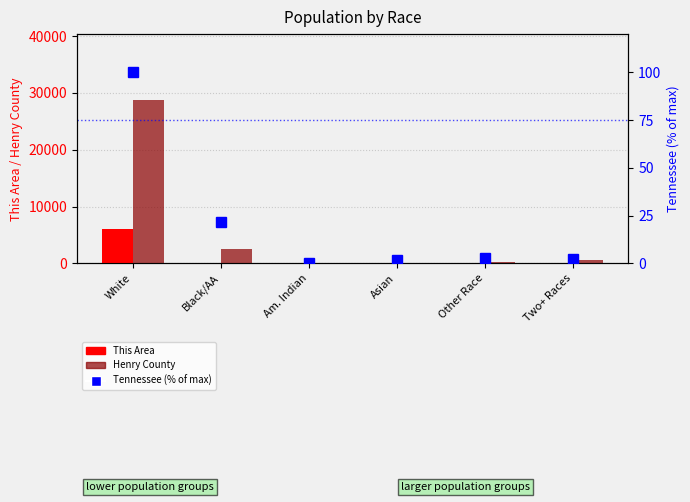

Between Am. Indian and Black/AA, which is larger?

Black/AA